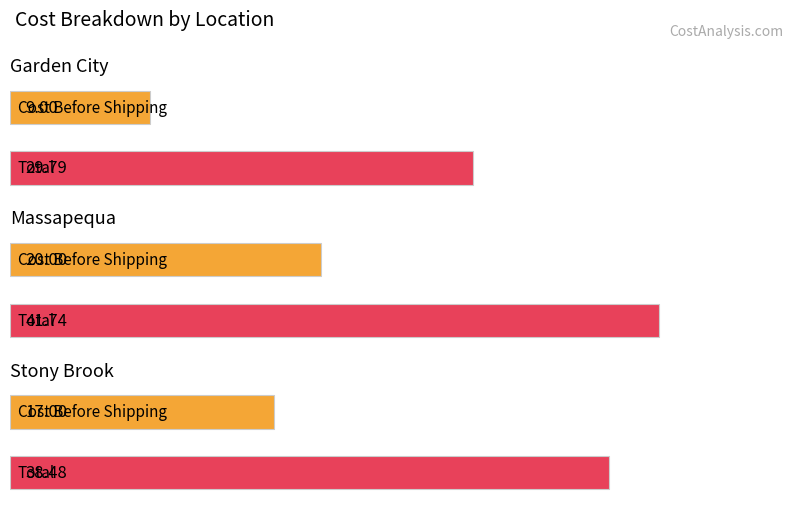

What is the average value of the Total series?

36.7